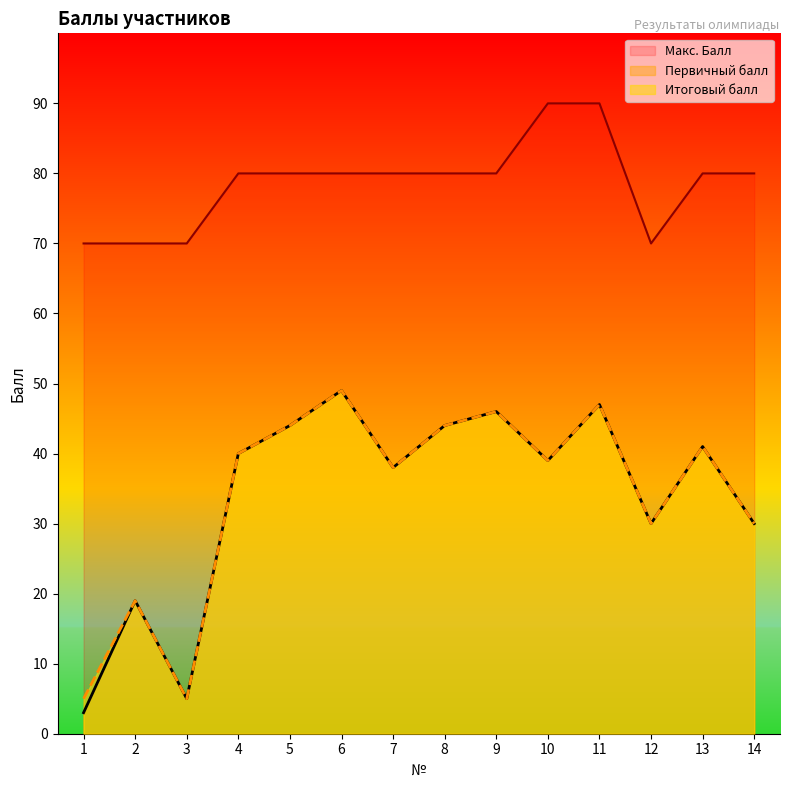

What is the difference between the maximum and minimum values in the Итоговый балл series?

44